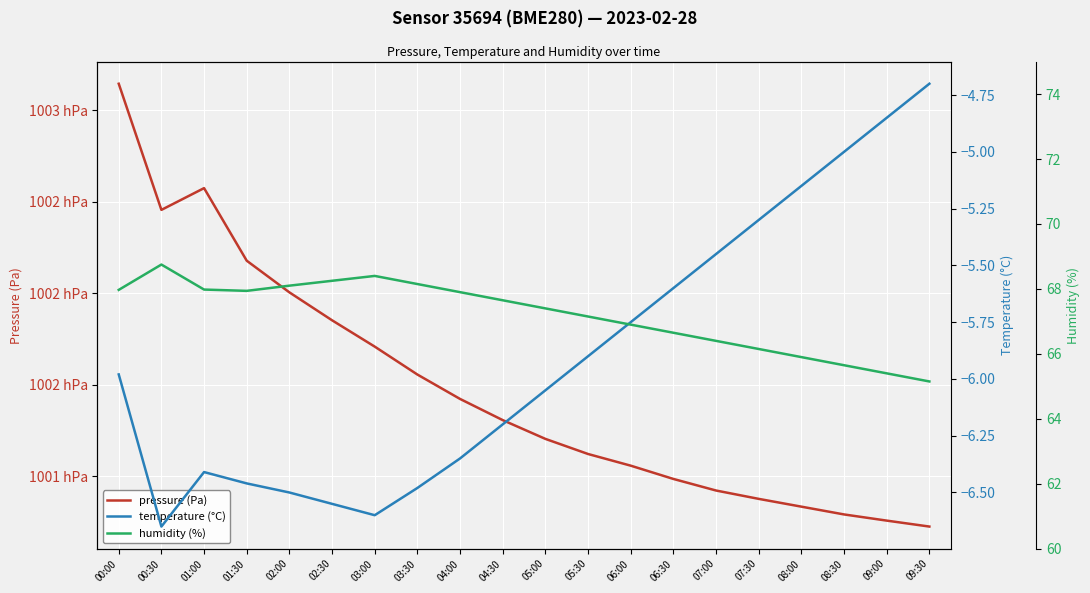

What value does the humidity (%) series have at 07:00?

66.4